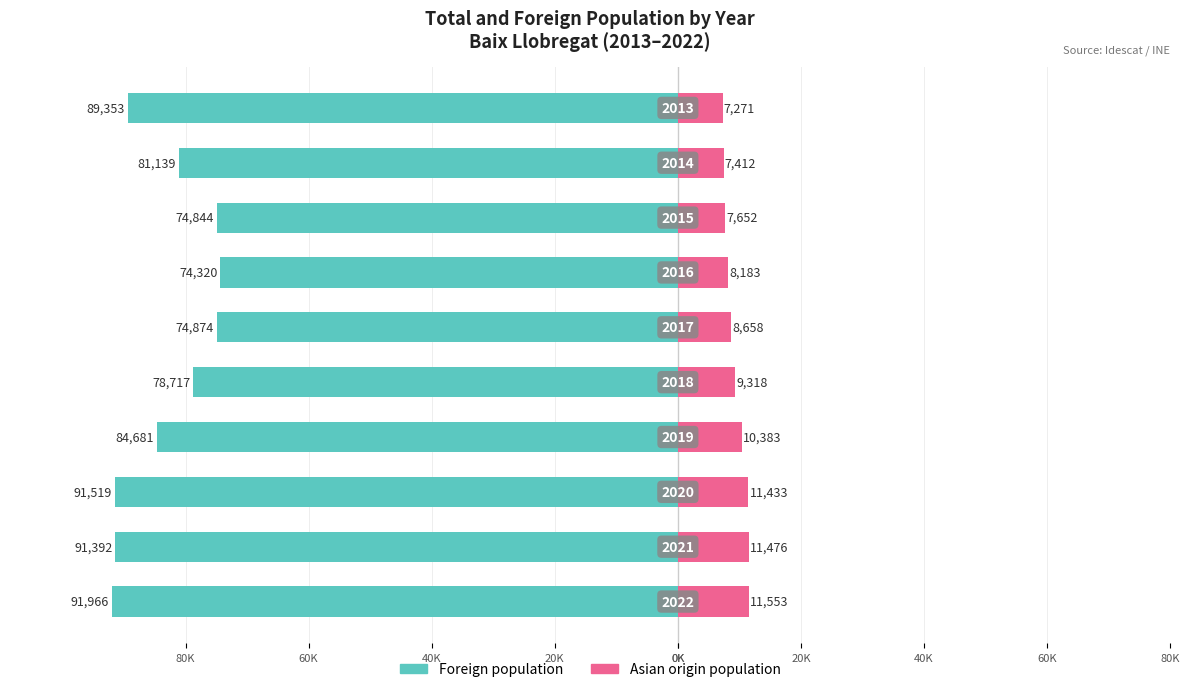

How many data points in Foreign population are above -81139?

4